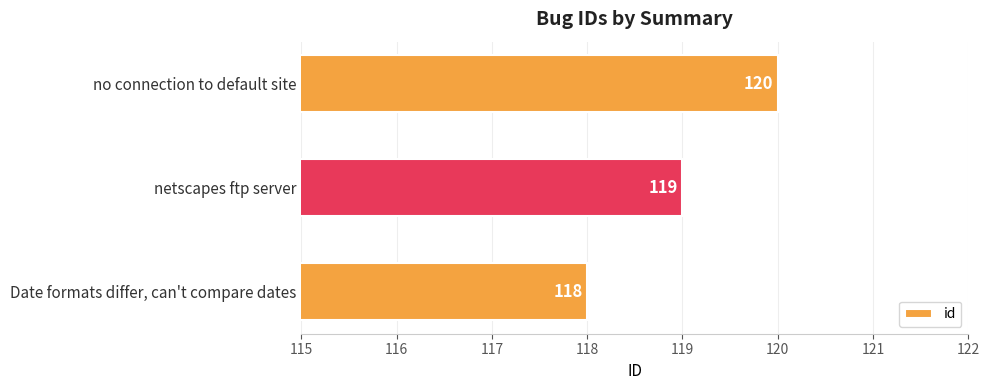

Between Date formats differ, can't compare dates and netscapes ftp server, which is larger?

netscapes ftp server